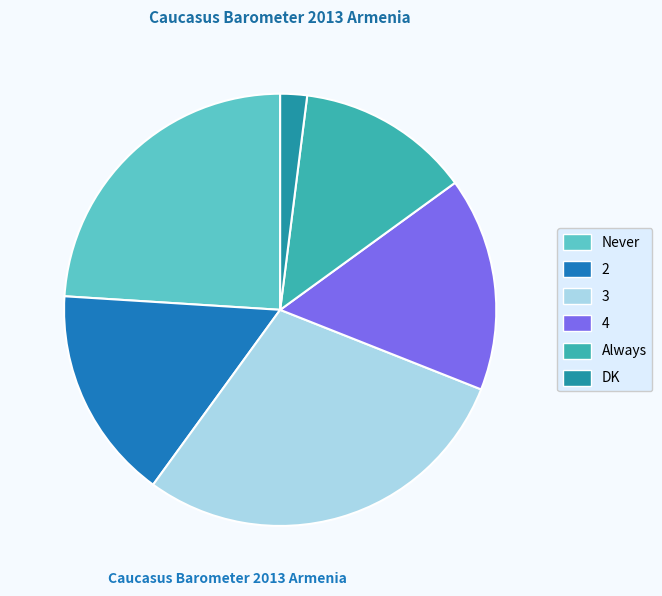

How many slices are in this pie chart?

6